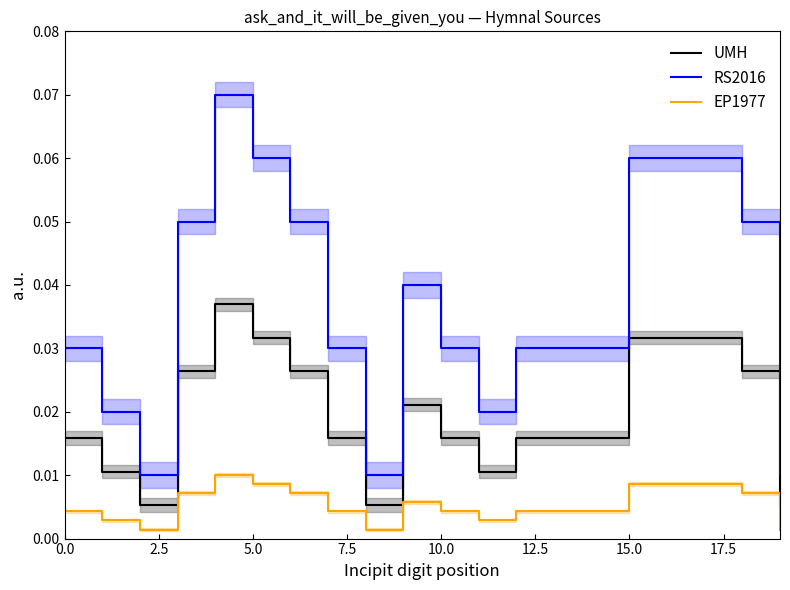

How many lines are shown in the chart?

3